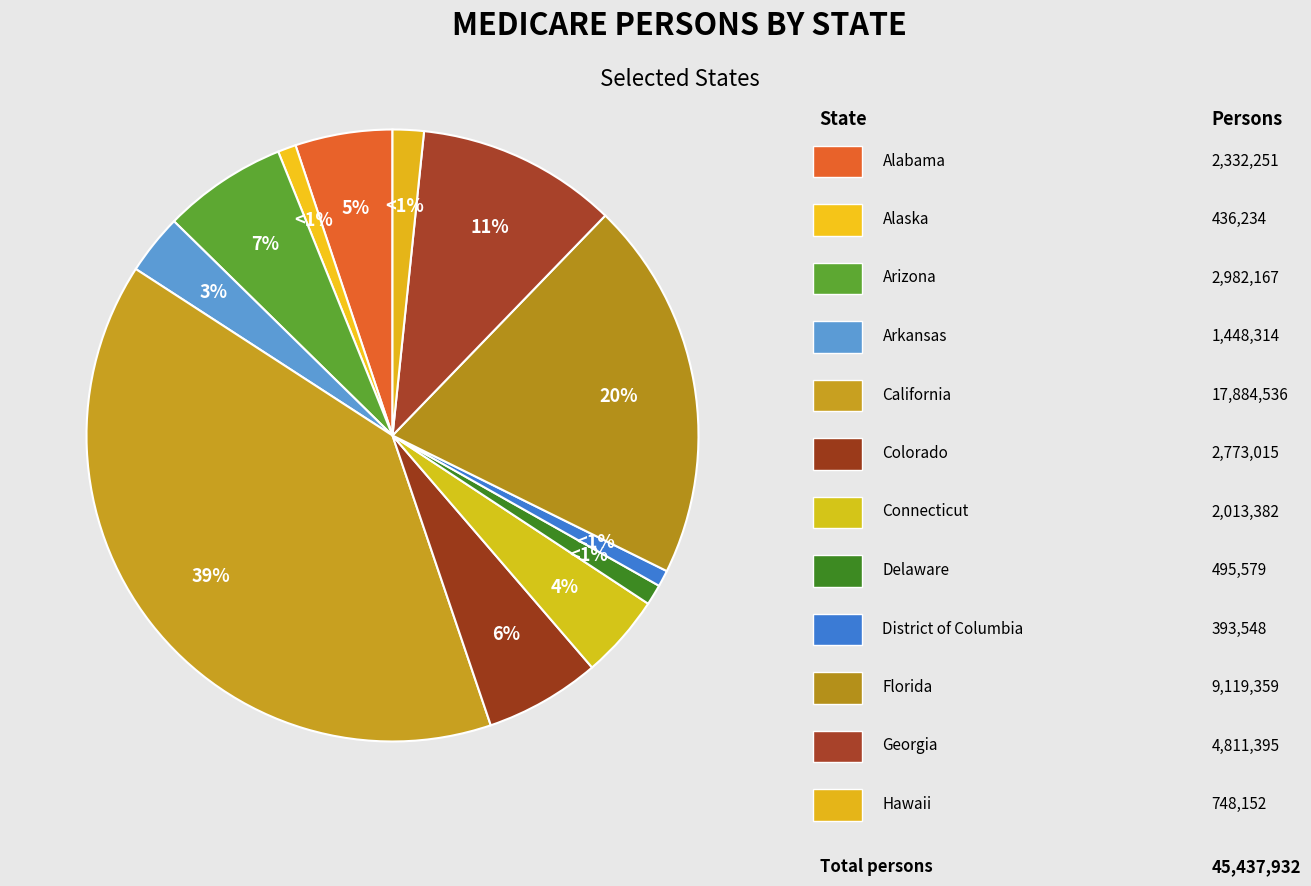

Count the number of slices in the pie.

12